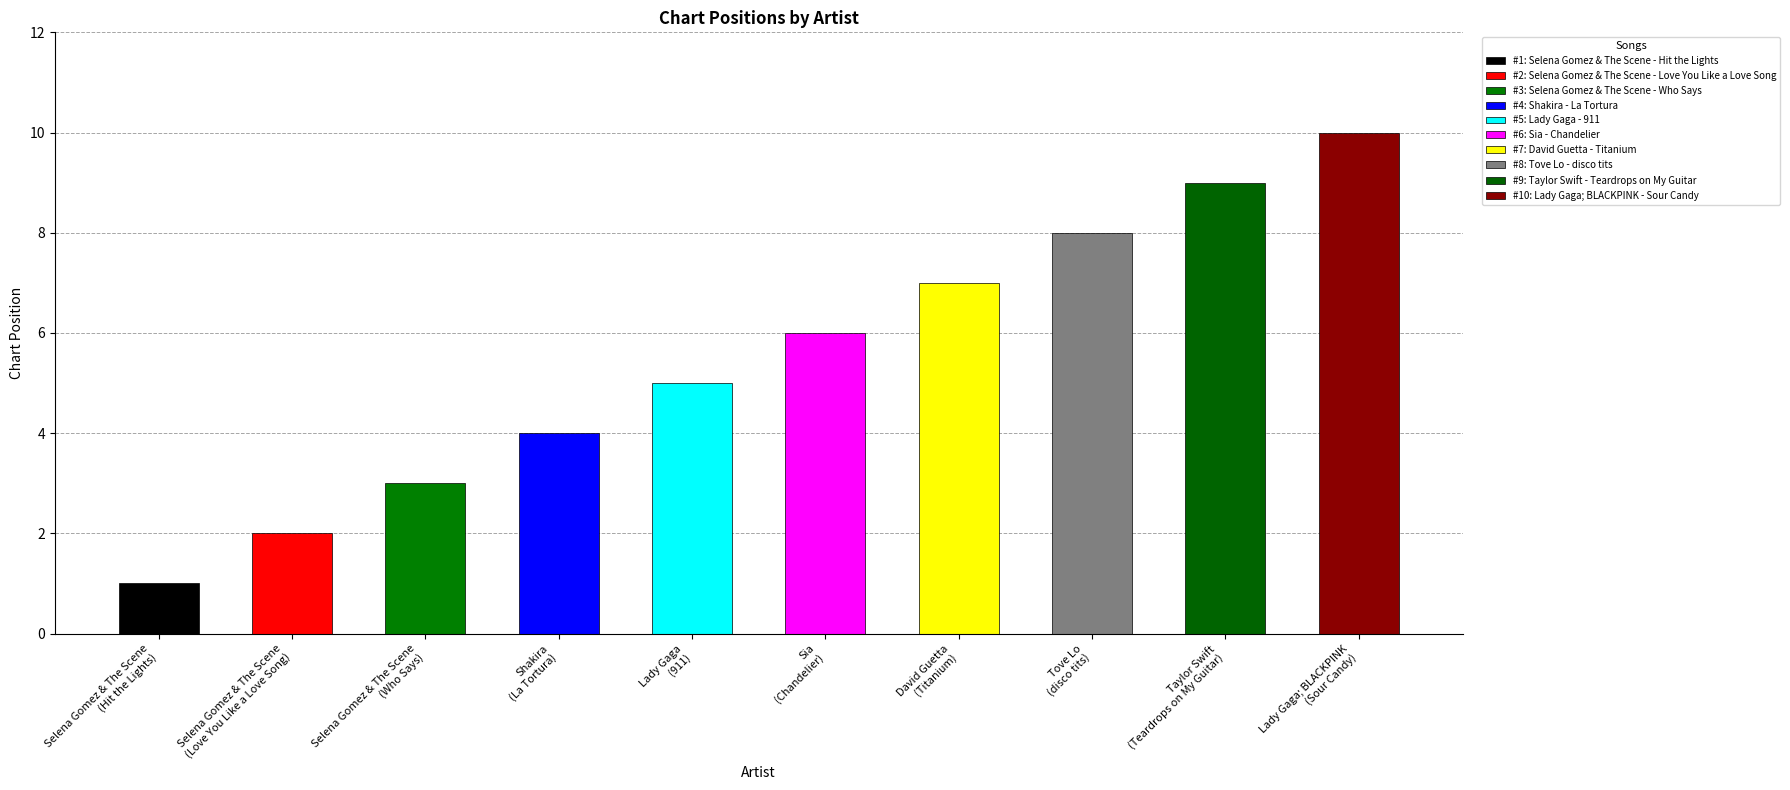

What is the smallest value displayed?

1